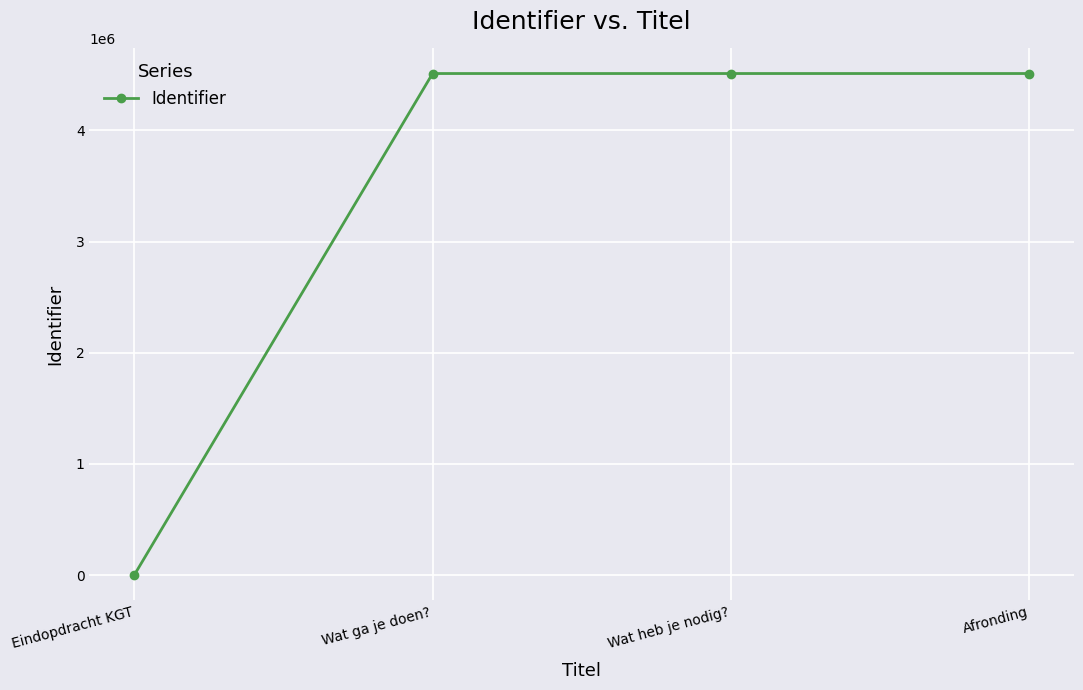

True or false: there are more than 2 points higher than both neighbors.

False